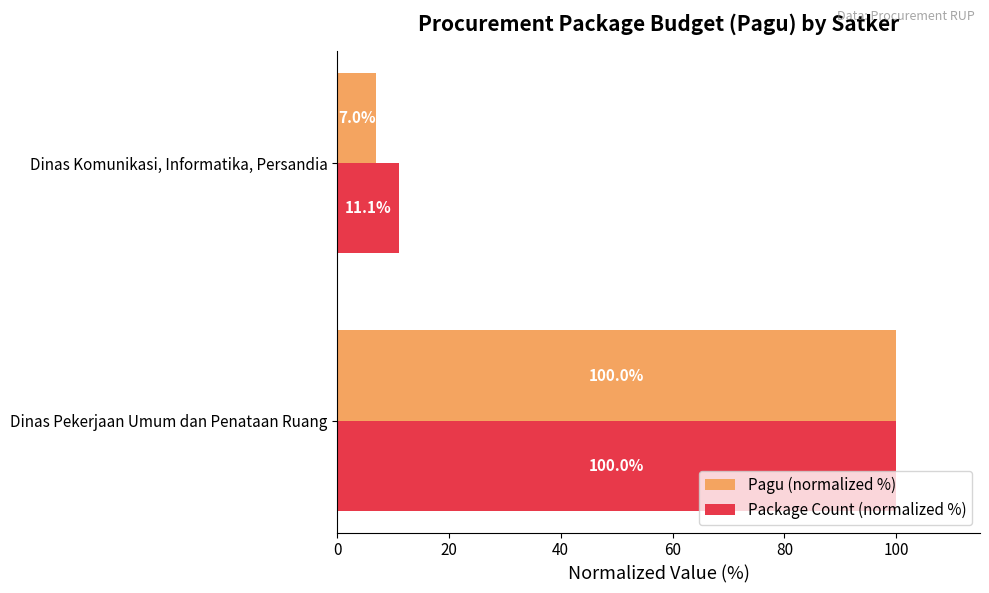

What is the average value of the Package Count (normalized %) series?

55.6